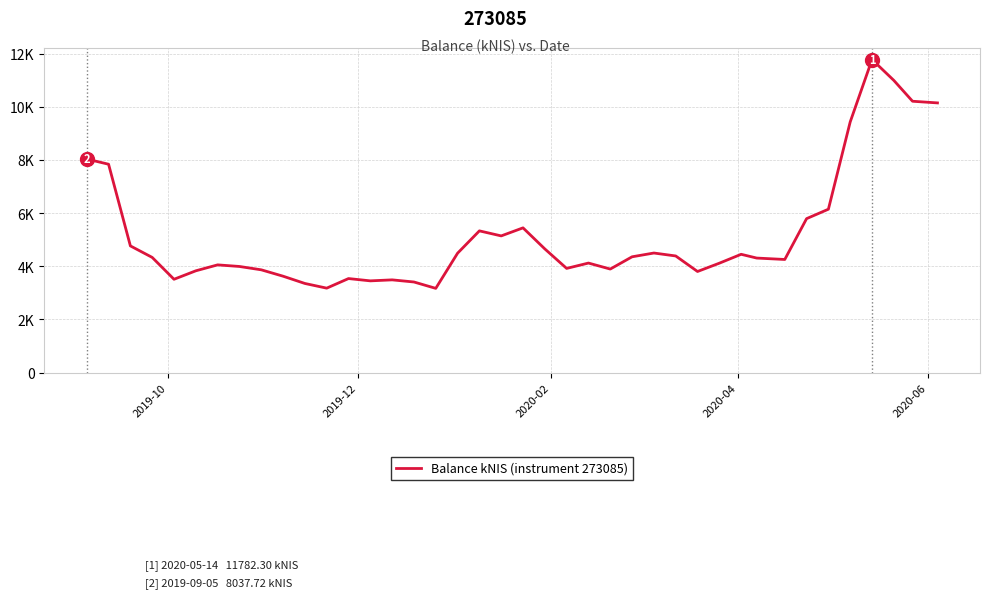

True or false: the data has more than 0 interior local peaks.

True